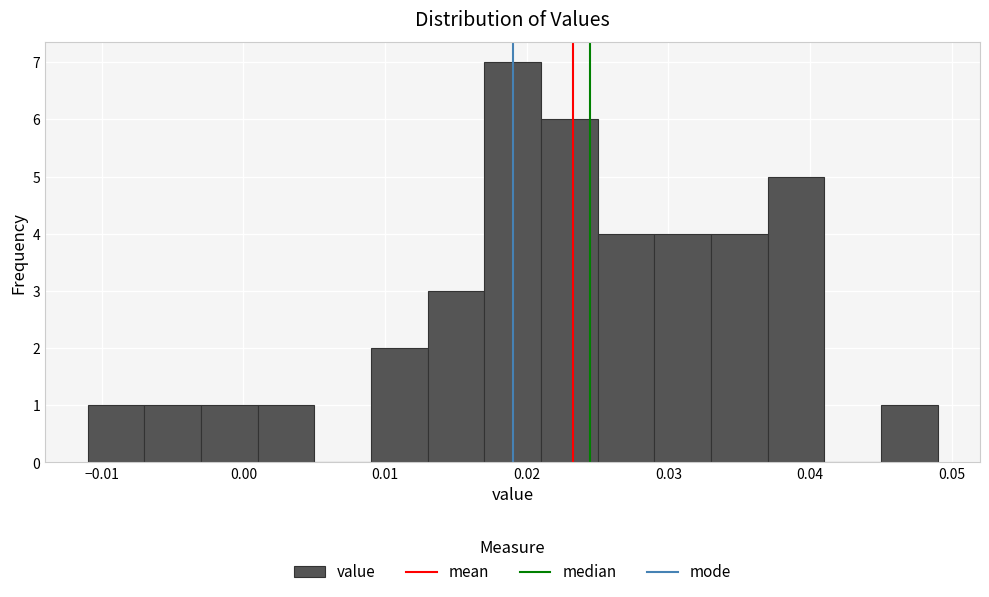

Reading left to right, transcribe this chart: for each bar, give the range it covers on the x-axis and its height. The values are not printed on the chart, so give them approximately, as read against the axis.

-0.011 to -0.007: 1
-0.007 to -0.003: 1
-0.003 to 0.001: 1
0.001 to 0.005: 1
0.005 to 0.009: 0
0.009 to 0.013: 2
0.013 to 0.017: 3
0.017 to 0.021: 7
0.021 to 0.025: 6
0.025 to 0.029: 4
0.029 to 0.033: 4
0.033 to 0.037: 4
0.037 to 0.041: 5
0.041 to 0.045: 0
0.045 to 0.049: 1